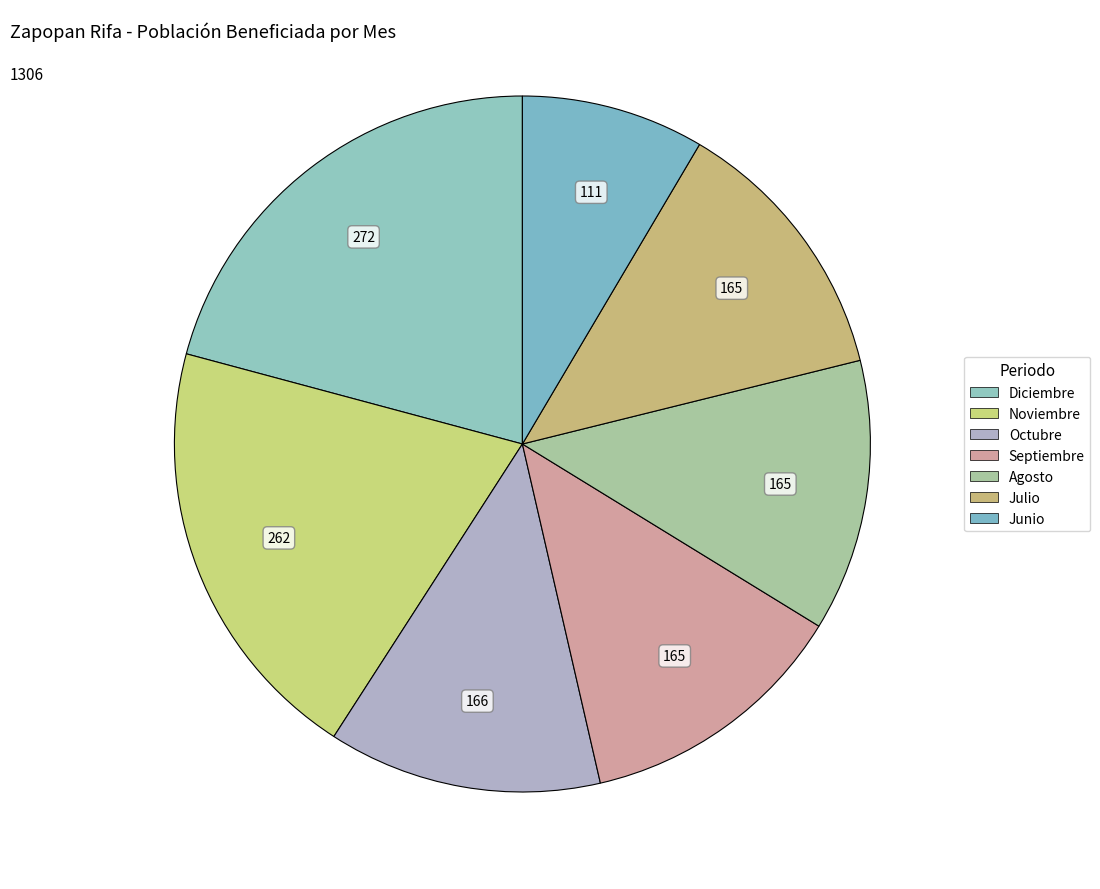

Count the number of slices in the pie.

7